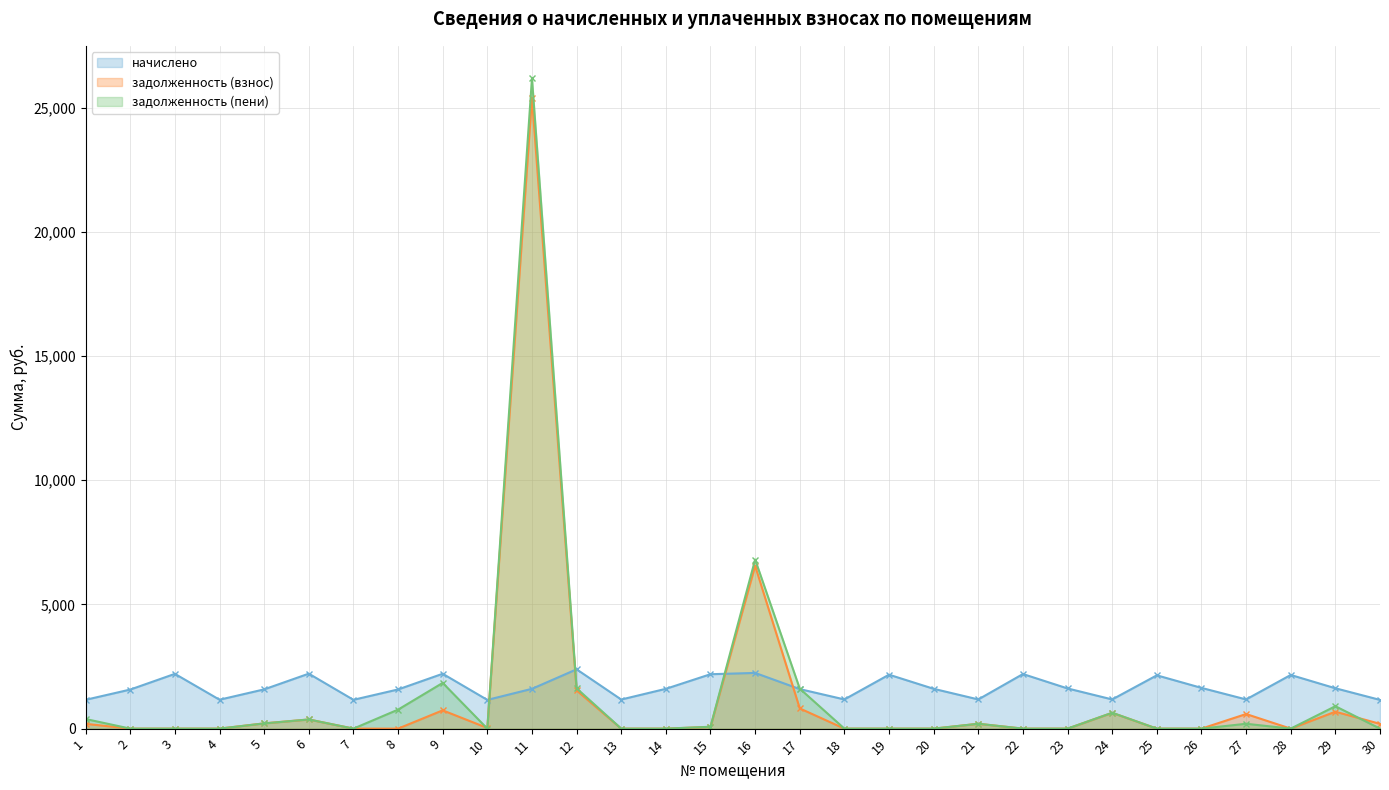

Does the chart display data point markers on the line(s)?

Yes